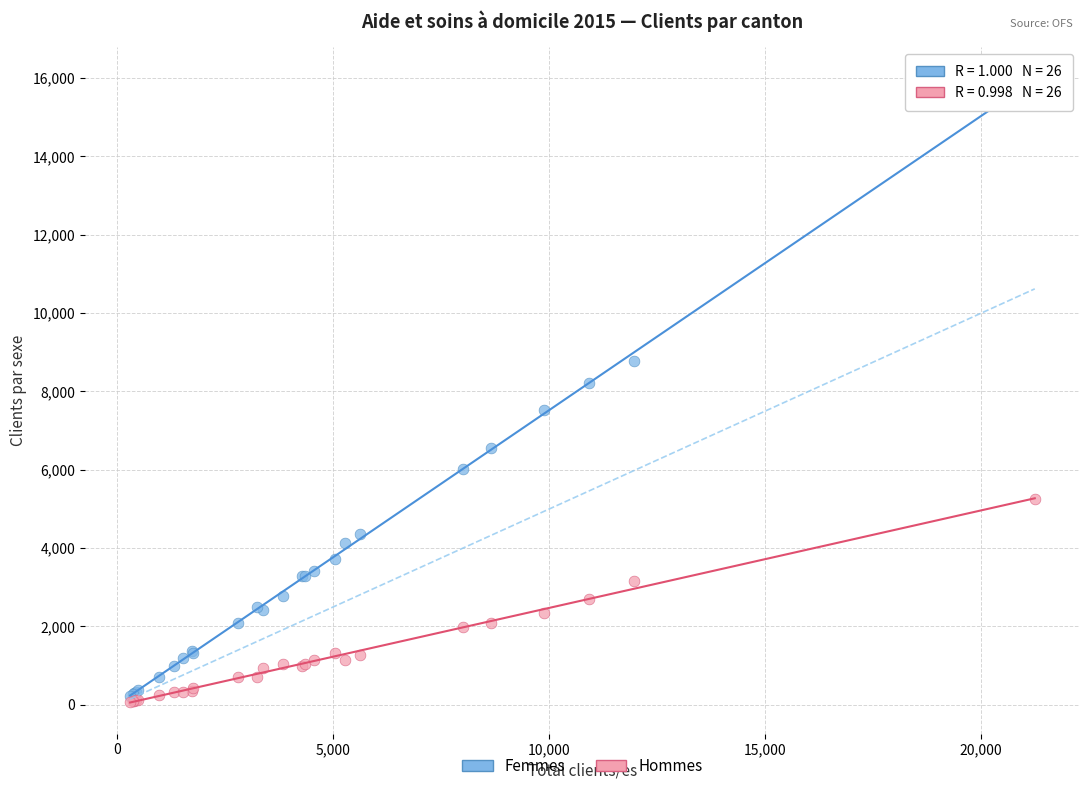

Across all series, what Y value is closest to 8039?

8217